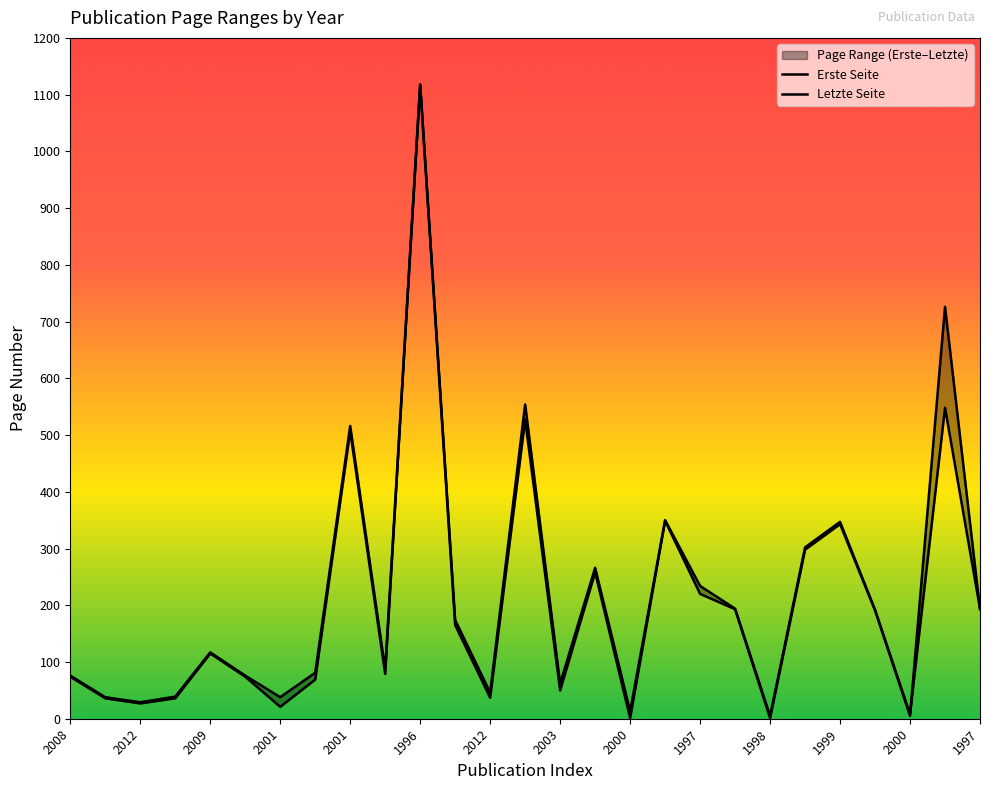

At which category is the sum across all series the highest?

1996